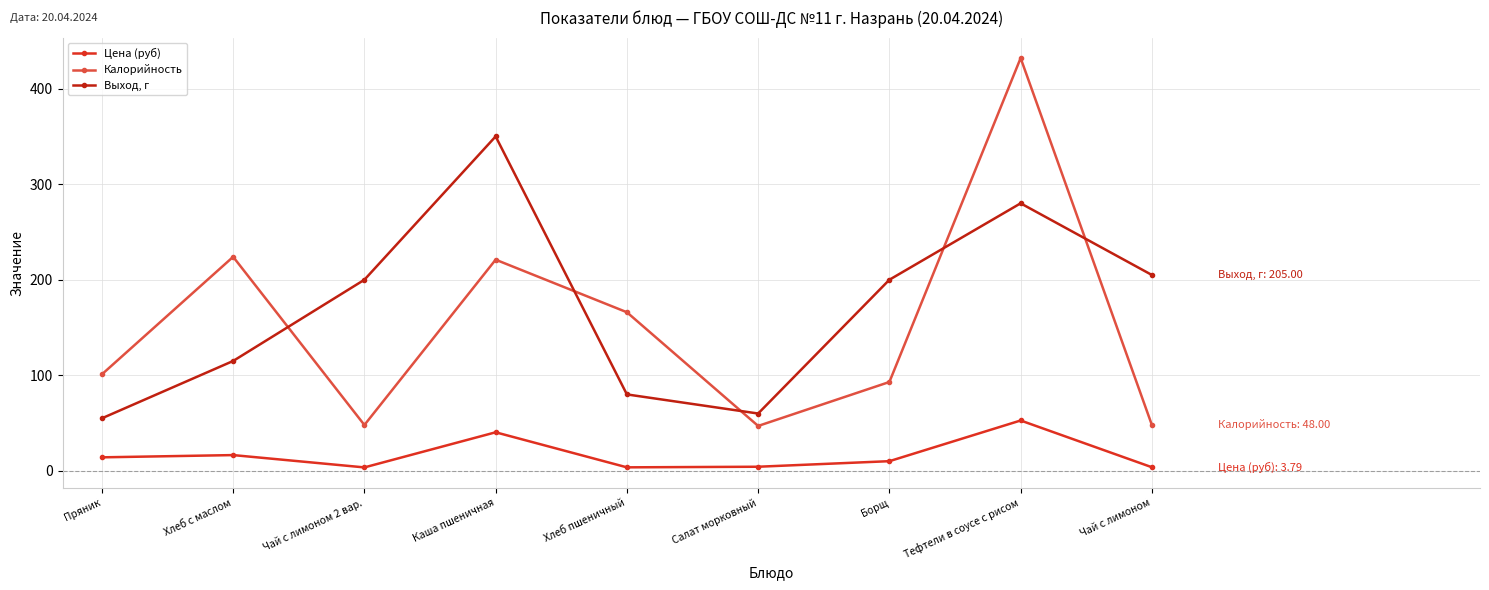

What is the label of the 8th point from the right?

Хлеб с маслом